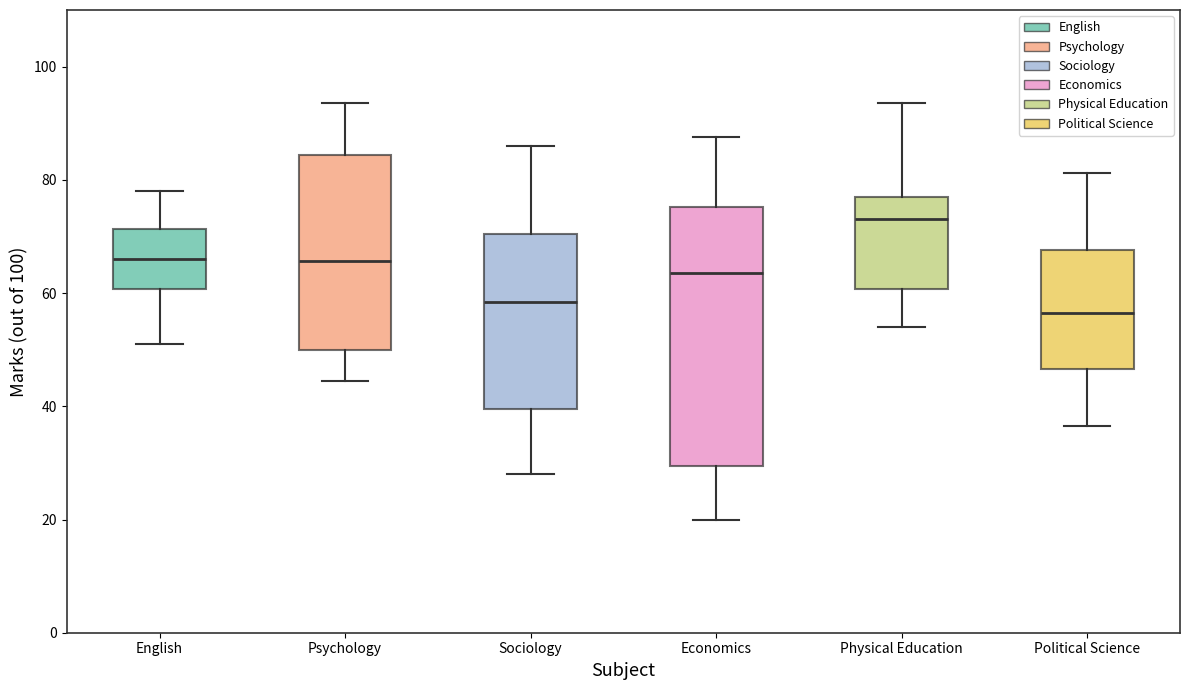

Reading left to right, transcribe this box plot: for each box, give where its median line is, the range the box spans, and where its two whiskers end, as read against the y-axis. The values are not printed on the chart, so give them approximately, as read against the axis.

English: median 66, box 60 to 72, whiskers 52 to 78
Psychology: median 66, box 50 to 84, whiskers 44 to 94
Sociology: median 58, box 40 to 70, whiskers 28 to 86
Economics: median 64, box 30 to 76, whiskers 20 to 88
Physical Education: median 74, box 60 to 78, whiskers 54 to 94
Political Science: median 56, box 46 to 68, whiskers 36 to 82